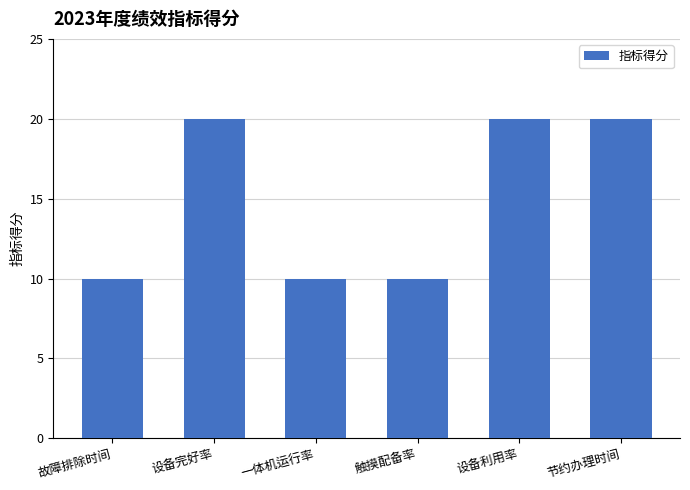

The chart shows a value of 20 at 设备利用率. True or false?

True